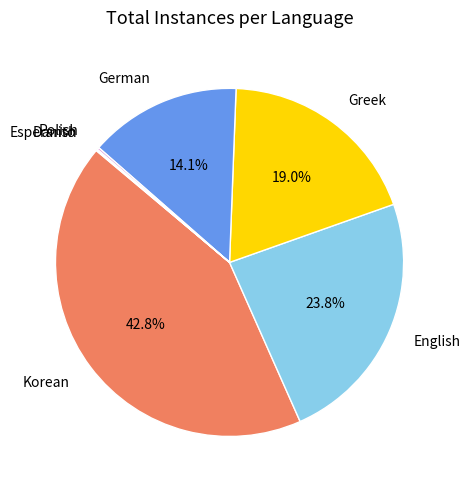

Is there a majority slice in this chart?

No